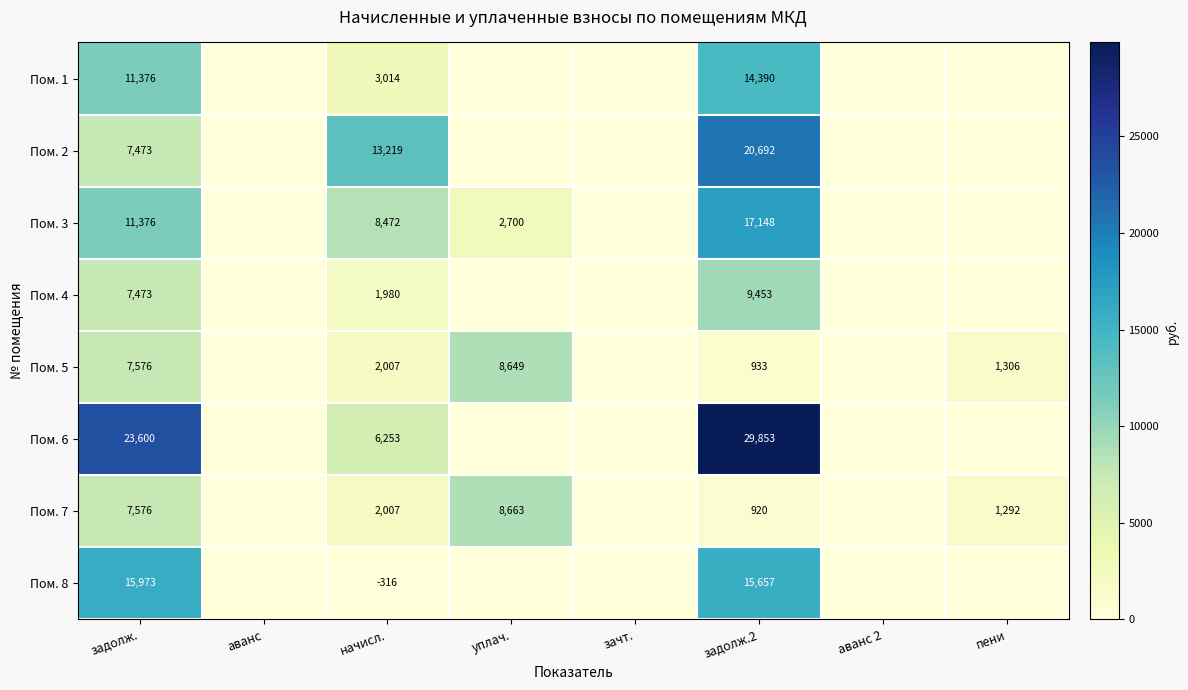

What is the maximum value shown in the chart?

29852.8